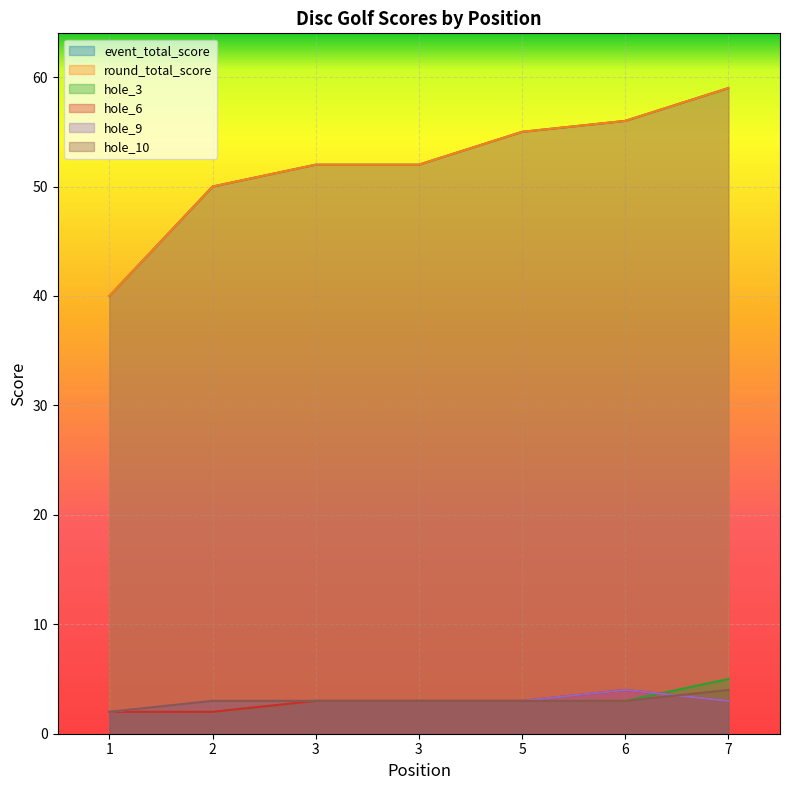

List the series in order of their peak value, lowest first.

hole_6, hole_9, hole_10, hole_3, event_total_score, round_total_score